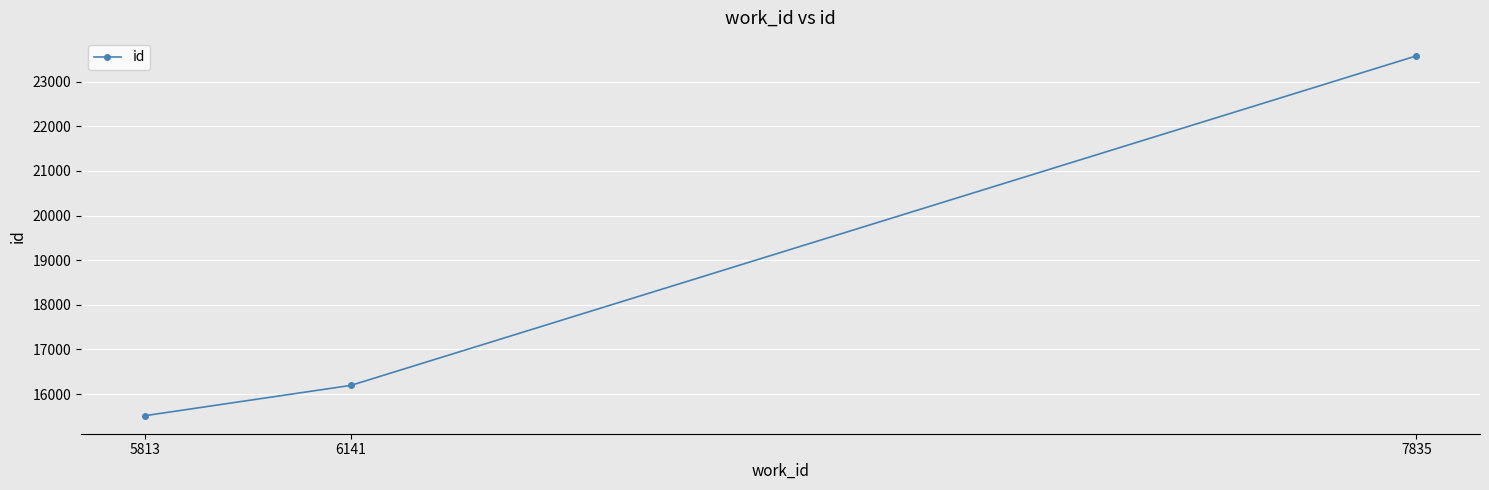

Is it true that the value at 7835 is 23576?

True